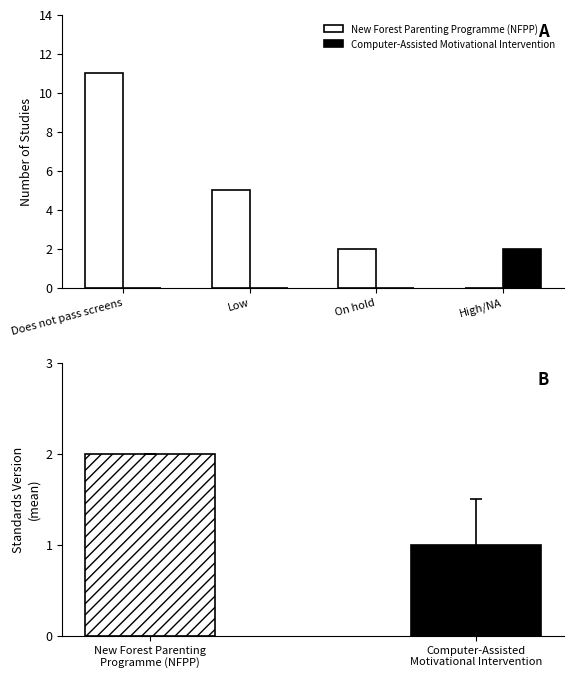

Reading left to right, transcribe all the data shown in this chart.

New Forest Parenting Programme (NFPP): 11	5	2	0
Computer-Assisted Motivational Intervention: 0	0	0	2